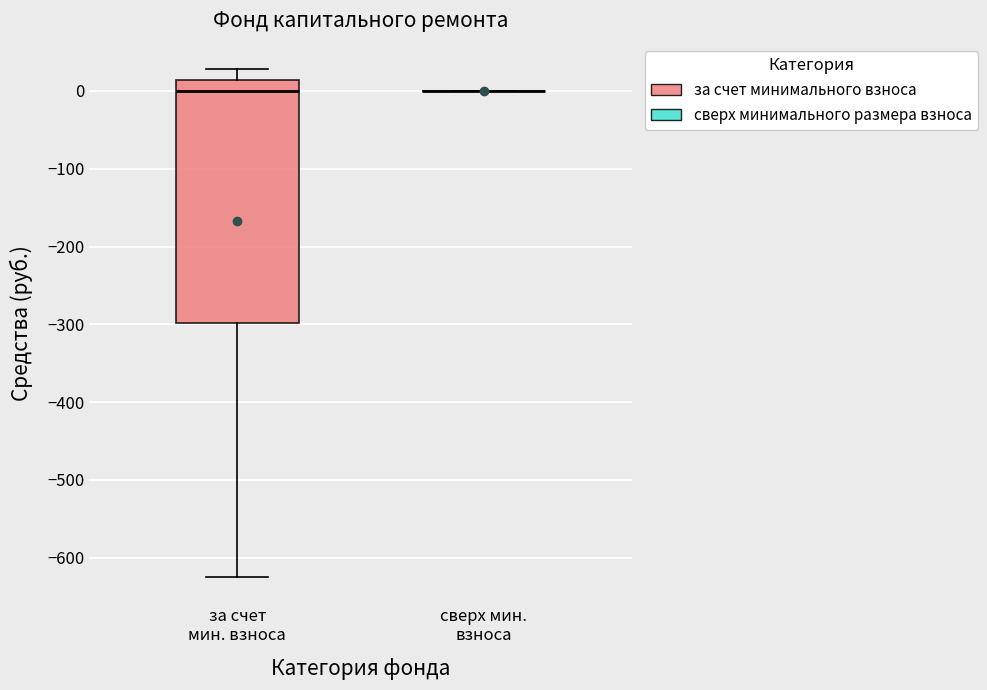

Reading left to right, transcribe this box plot: for each box, give where its median line is, the range the box spans, and where its two whiskers end, as read against the y-axis. The values are not printed on the chart, so give them approximately, as read against the axis.

за счет мин. взноса: median 0, box -300 to 10, whiskers -630 to 30
сверх мин. взноса: box collapsed to a line at 0, whiskers 0 to 0